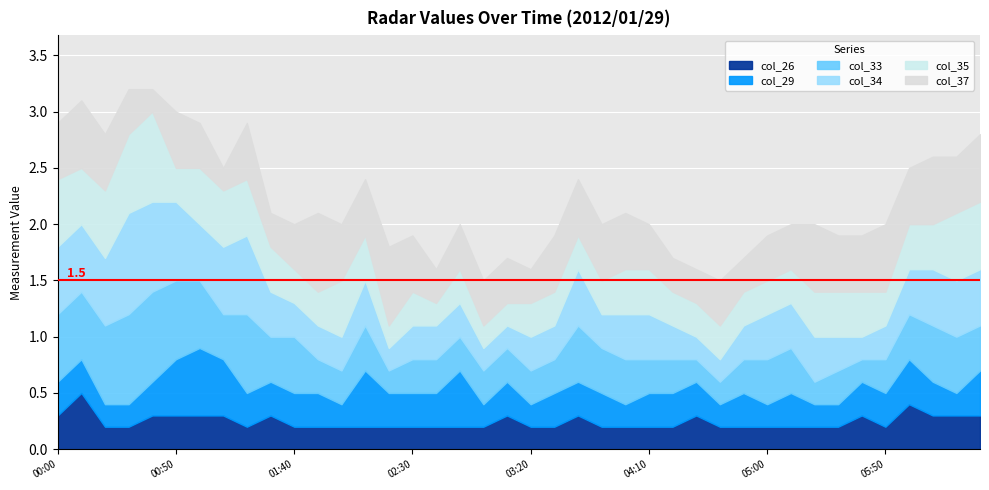

What is the sum of all col_35 values?

15.6